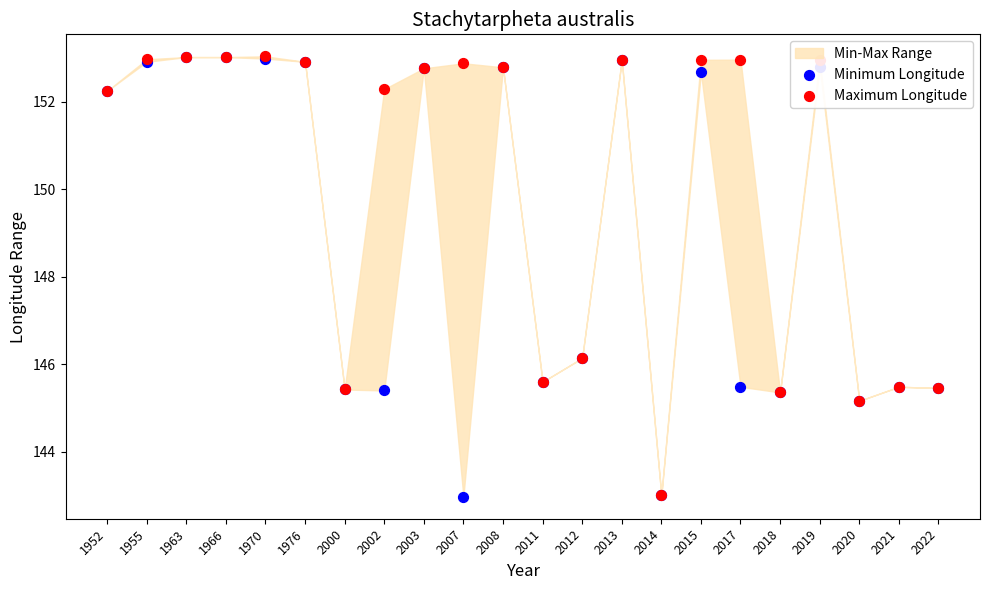

Is the value of Maximum Longitude at 2018 greater than the value of Minimum Longitude at 2015?

No